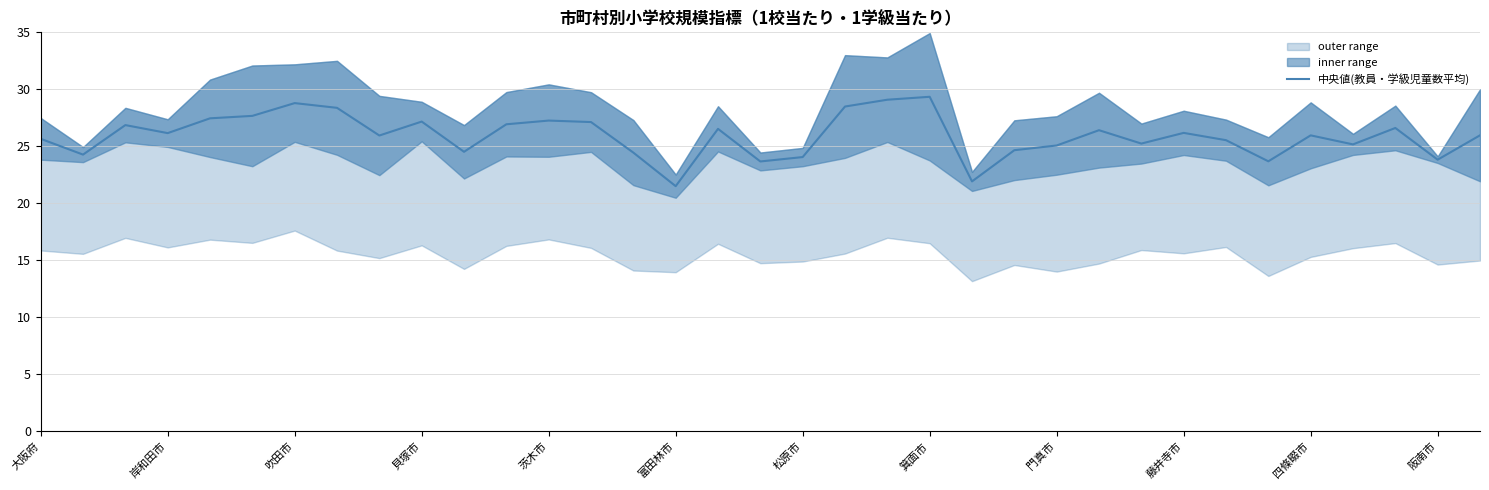

What is the maximum value for 中央値(教員・学級児童数平均)?

29.3